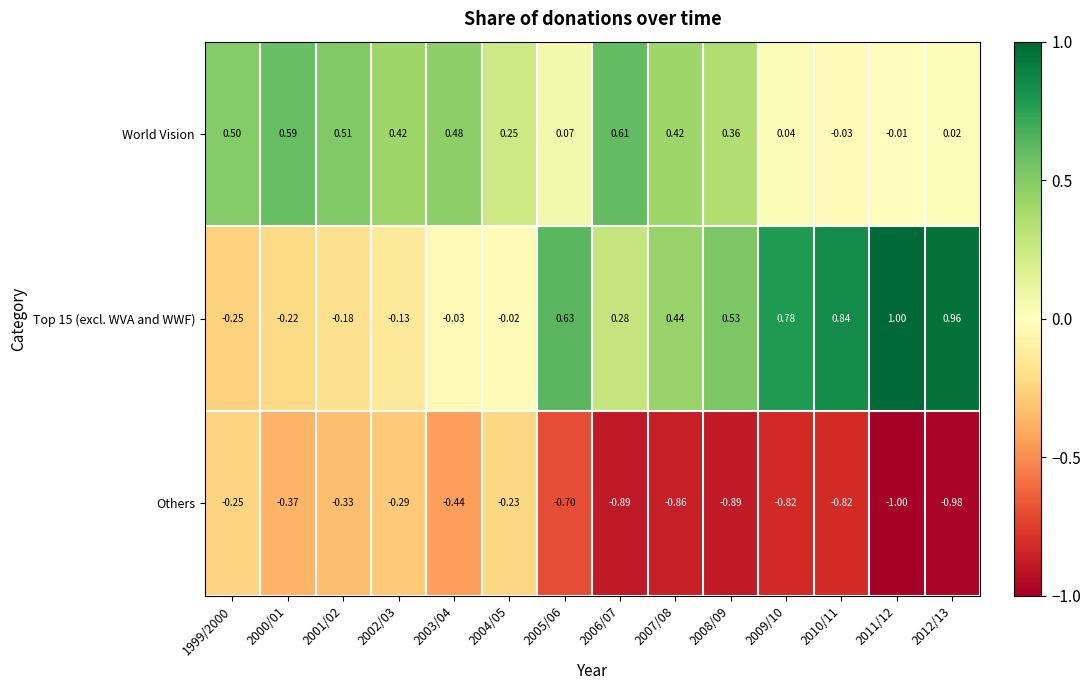

Is the value of World Vision at 2009/10 greater than the value of Top 15 (excl. WVA and WWF) at 1999/2000?

Yes